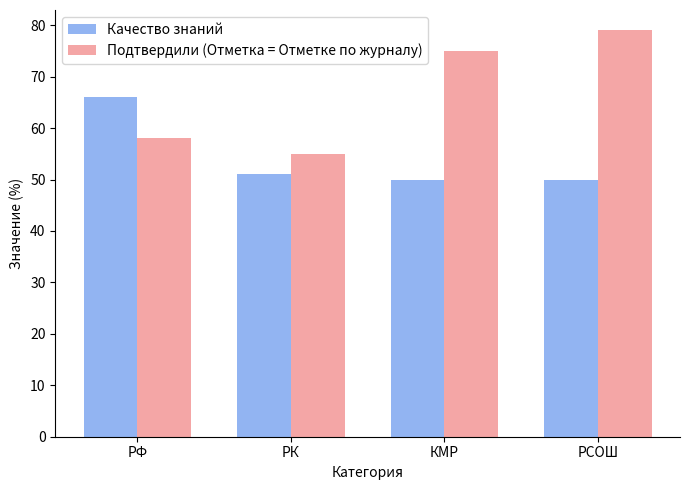

Reading left to right, list all the values displayed in this chart.

Качество знаний: РФ=66	РК=51	КМР=50	РСОШ=50
Подтвердили (Отметка = Отметке по журналу): РФ=58	РК=55	КМР=75	РСОШ=79